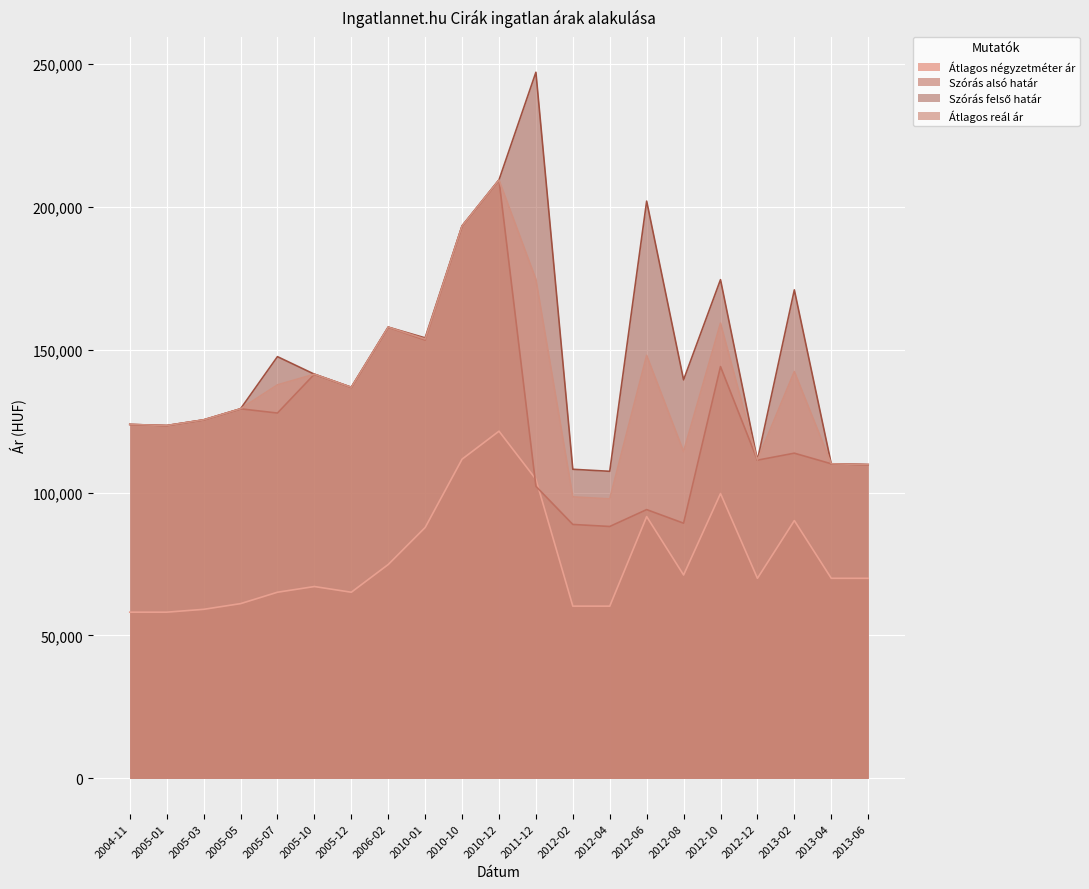

What are all the series names shown in the legend?

Átlagos négyzetméter ár, Szórás alsó határ, Szórás felső határ, Átlagos reál ár